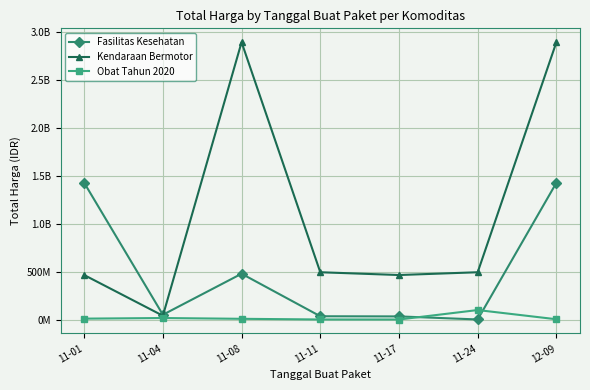

Which series changed the most between 11-08 and 11-17?

Kendaraan Bermotor